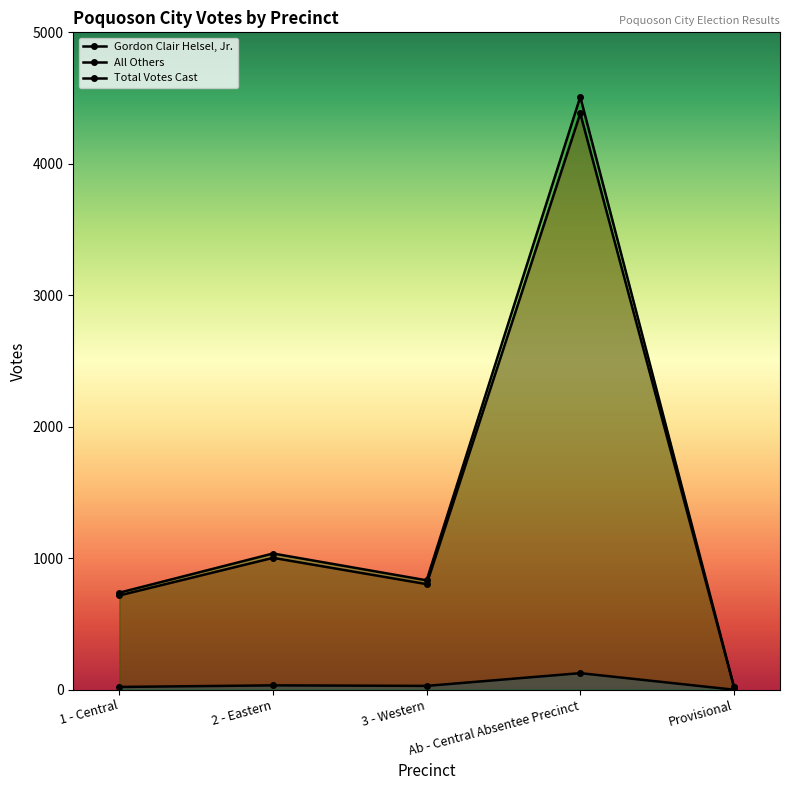

Reading right to left, extract all data points from this chart.

Gordon Clair Helsel, Jr.: Provisional=24	Ab - Central Absentee Precinct=4383	3 - Western=803	2 - Eastern=1003	1 - Central=717
All Others: Provisional=0	Ab - Central Absentee Precinct=126	3 - Western=29	2 - Eastern=33	1 - Central=21
Total Votes Cast: Provisional=24	Ab - Central Absentee Precinct=4509	3 - Western=832	2 - Eastern=1036	1 - Central=738